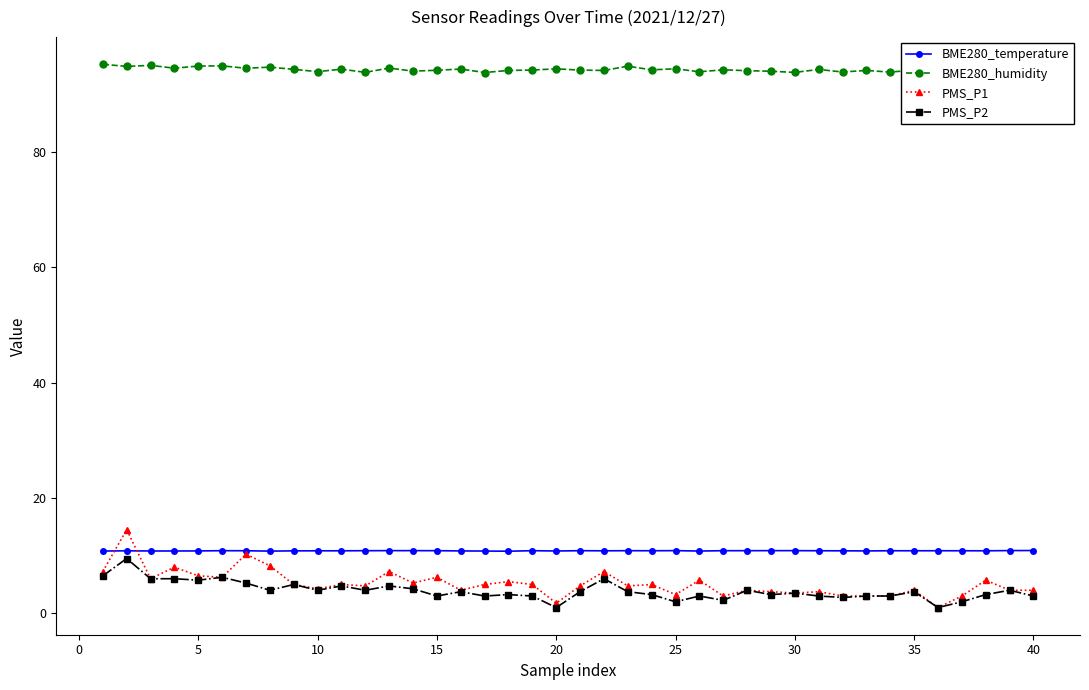

Rank the series by their maximum value, from highest to lowest.

BME280_humidity, PMS_P1, BME280_temperature, PMS_P2